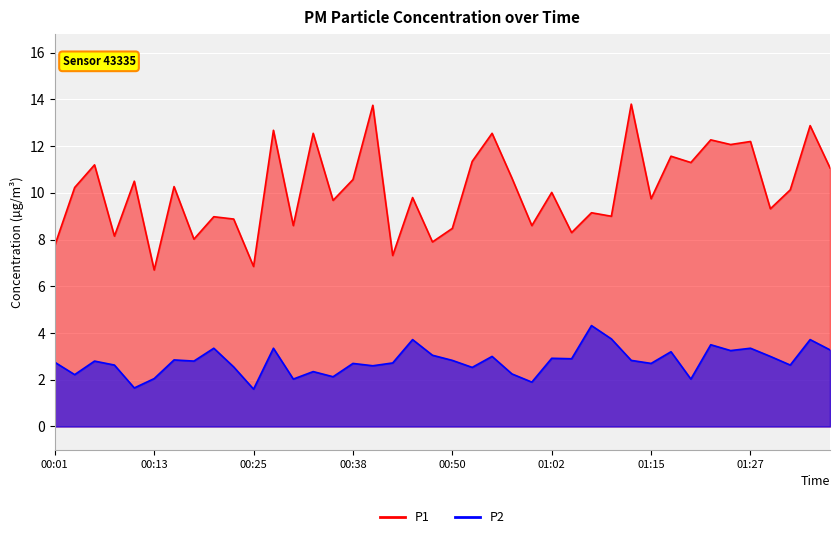

What is the spread (max minus min) of values at 00:40?

11.2